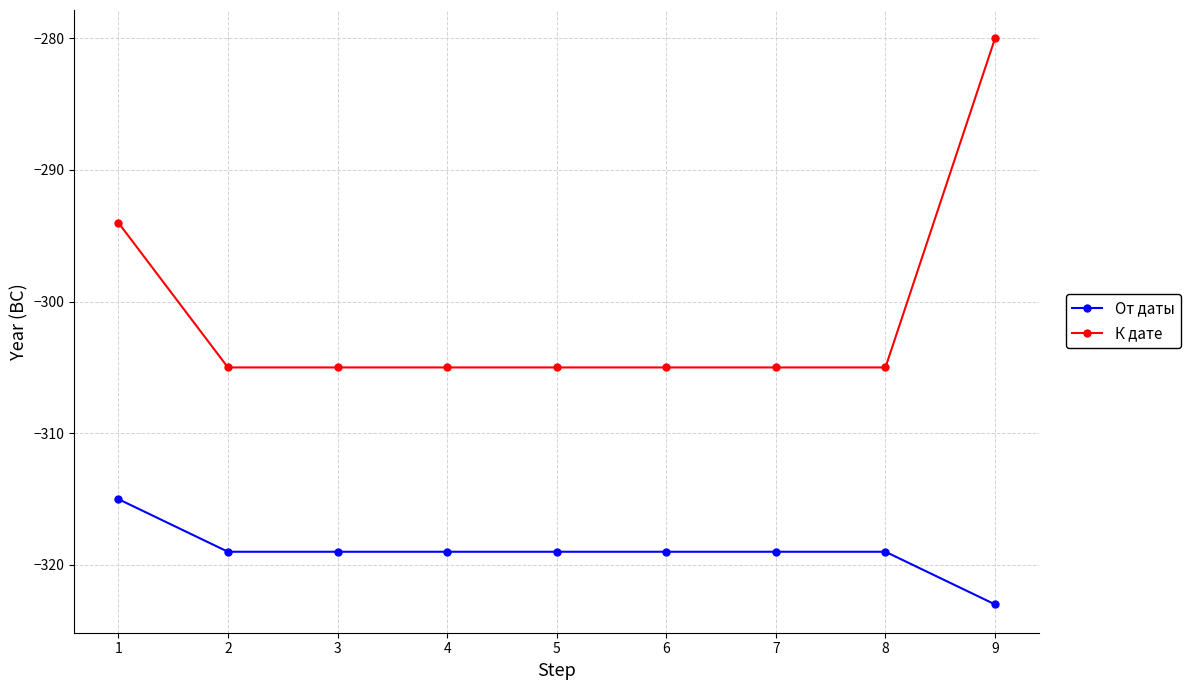

How many series are shown in this chart?

2